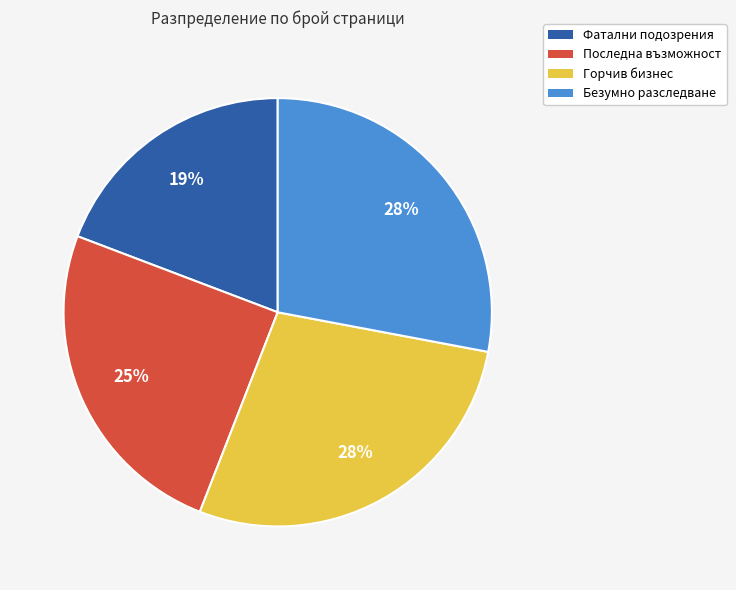

What is the ratio of the value at Фатални подозрения to the value at Горчив бизнес?

0.7